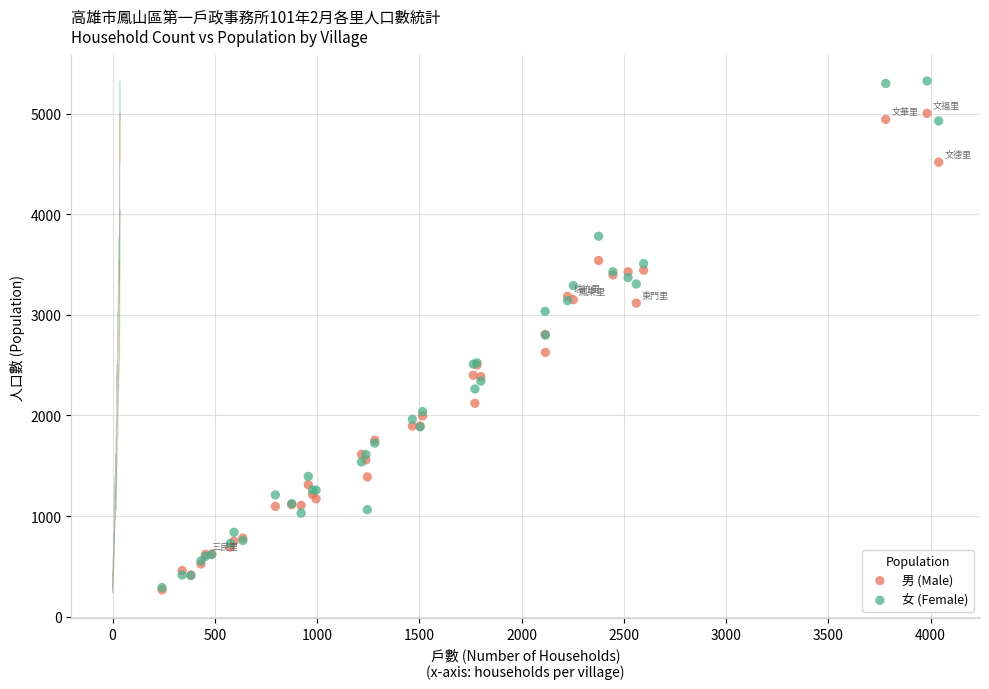

Which series contains the highest Y value?

女 (Female)